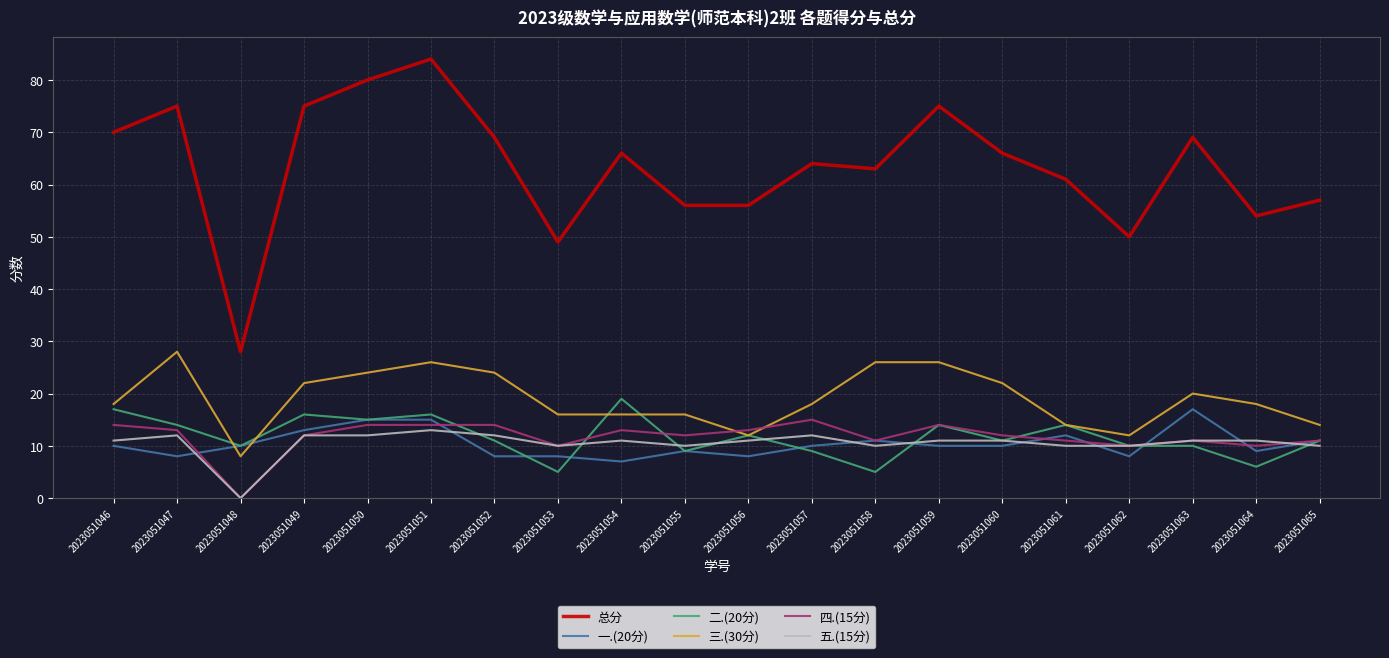

Is it true that 总分 equals 66 at 2023051054?

True